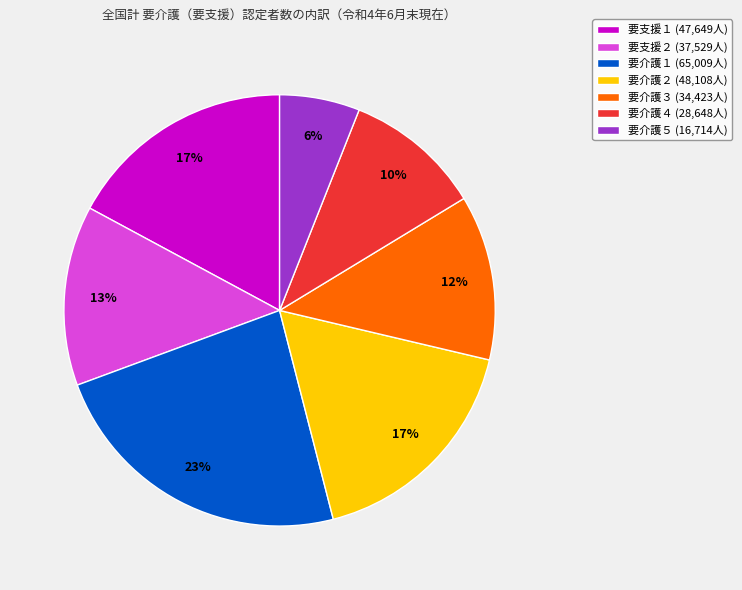

Count the number of slices in the pie.

7